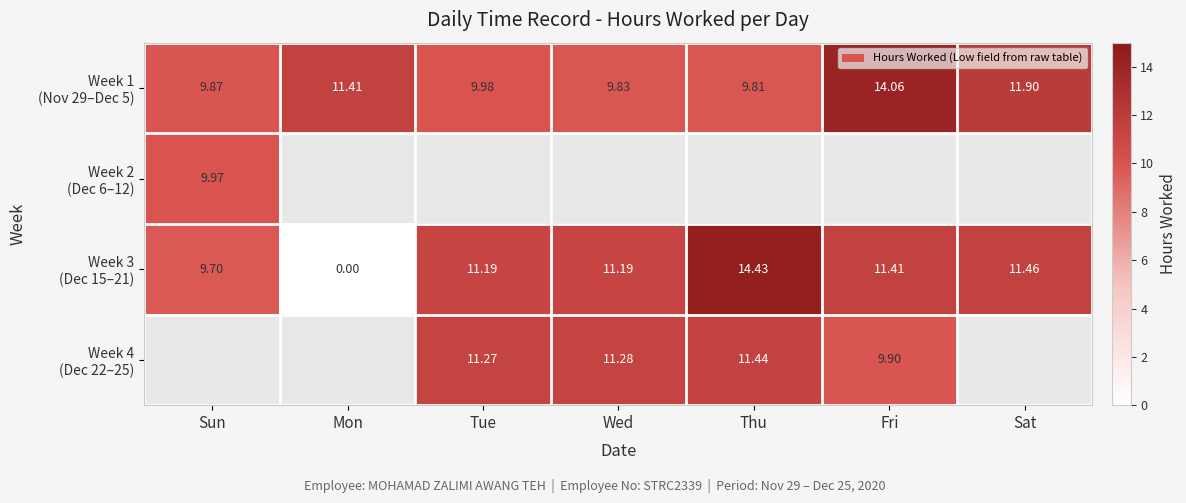

At how many categories does at least one series exceed 9?

7